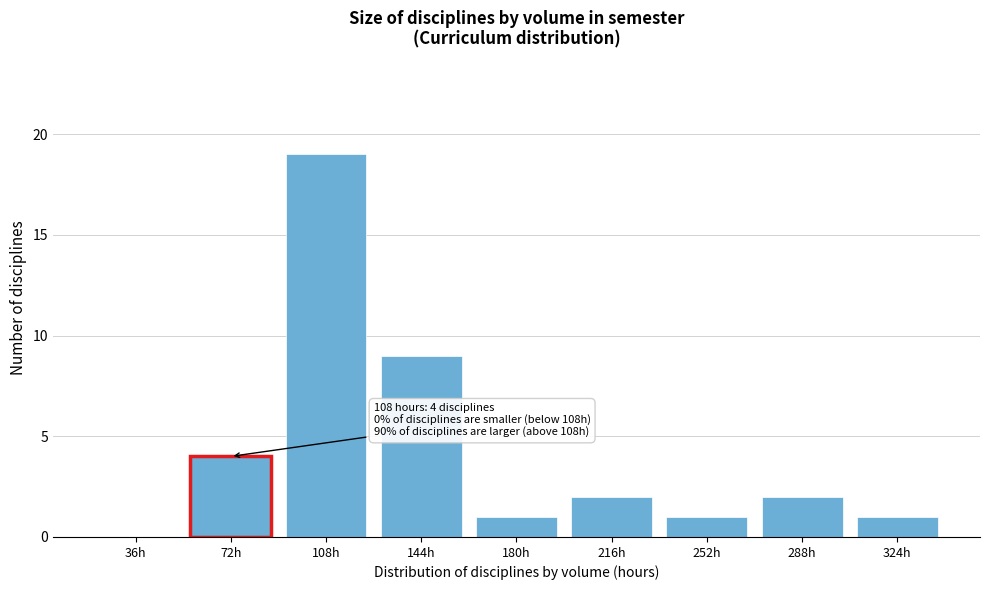

Reading left to right, transcribe all the data shown in this chart.

36h=0	72h=4	108h=19	144h=9	180h=1	216h=2	252h=1	288h=2	324h=1